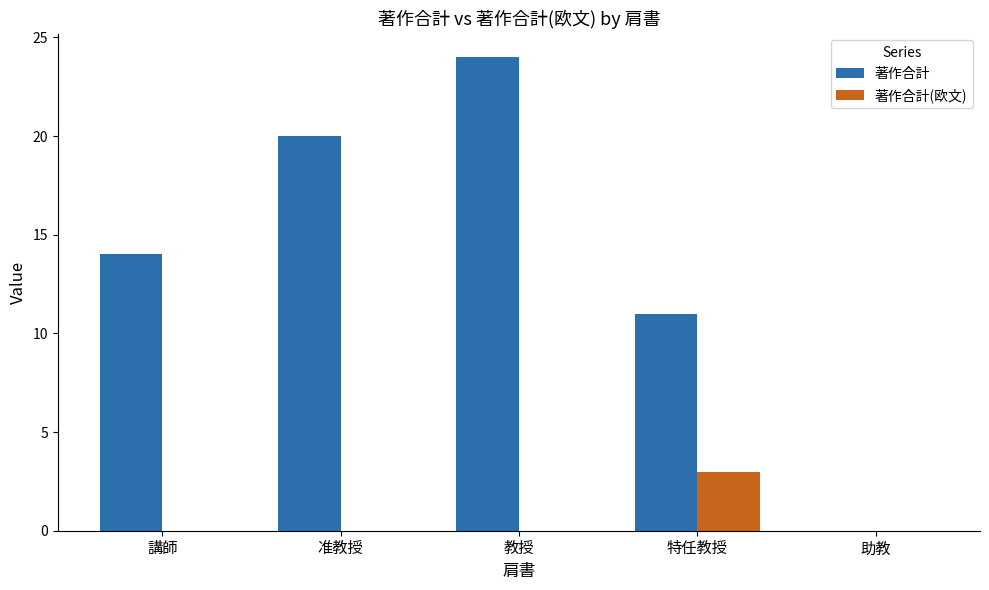

Which label corresponds to the largest value in the chart?

教授